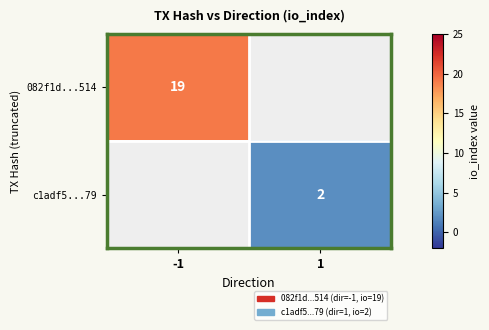

Between 1 and -1, which is larger?

-1